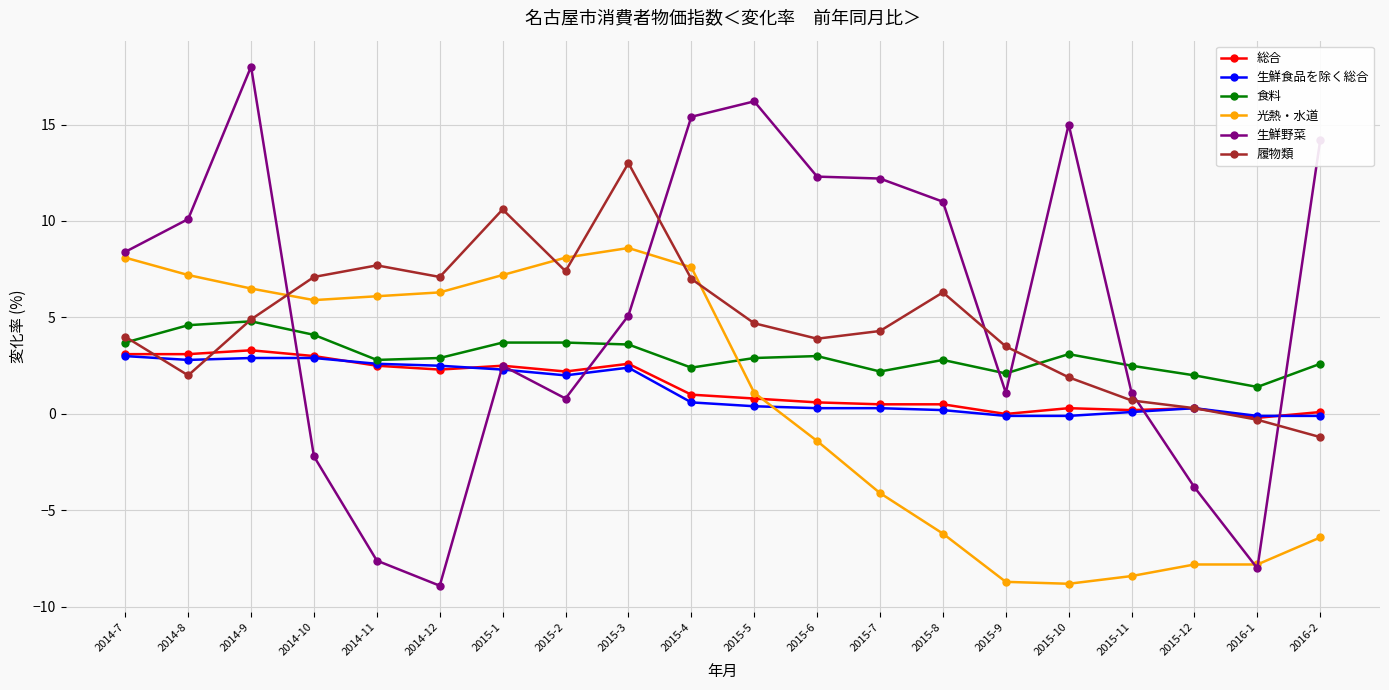

What is the sum of all 光熱・水道 values?

13.1